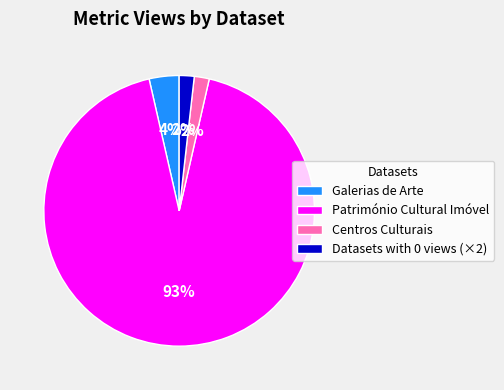

Between Galerias de Arte and Património Cultural Imóvel, which is larger?

Património Cultural Imóvel